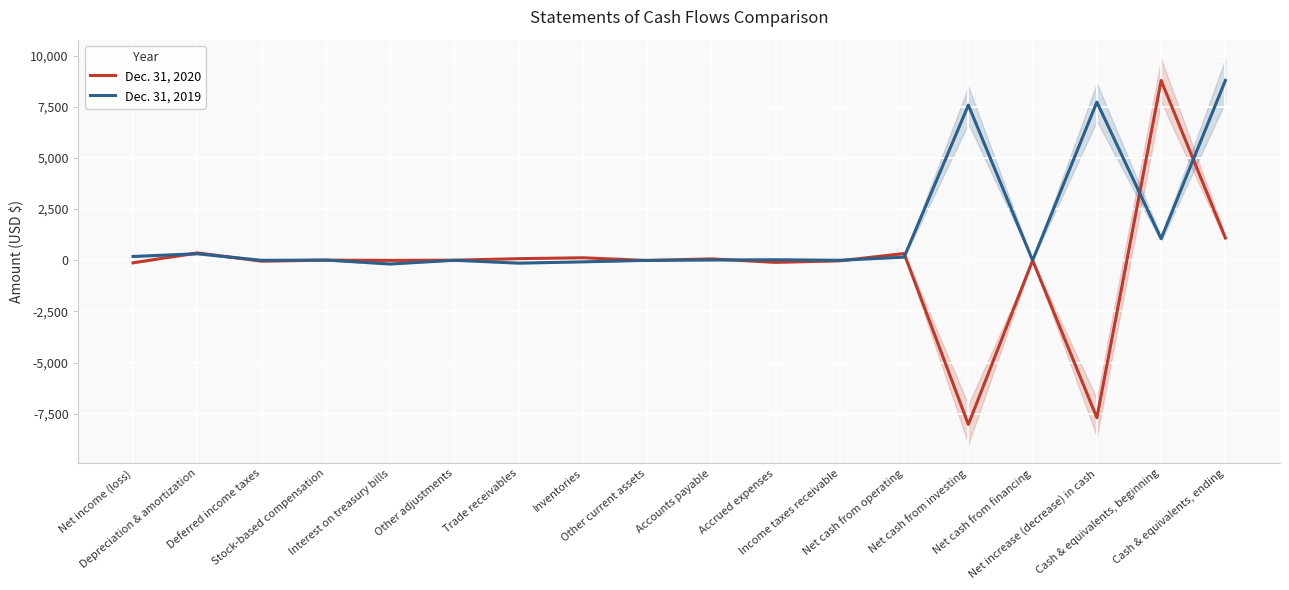

What is the maximum value shown in the chart?

8785